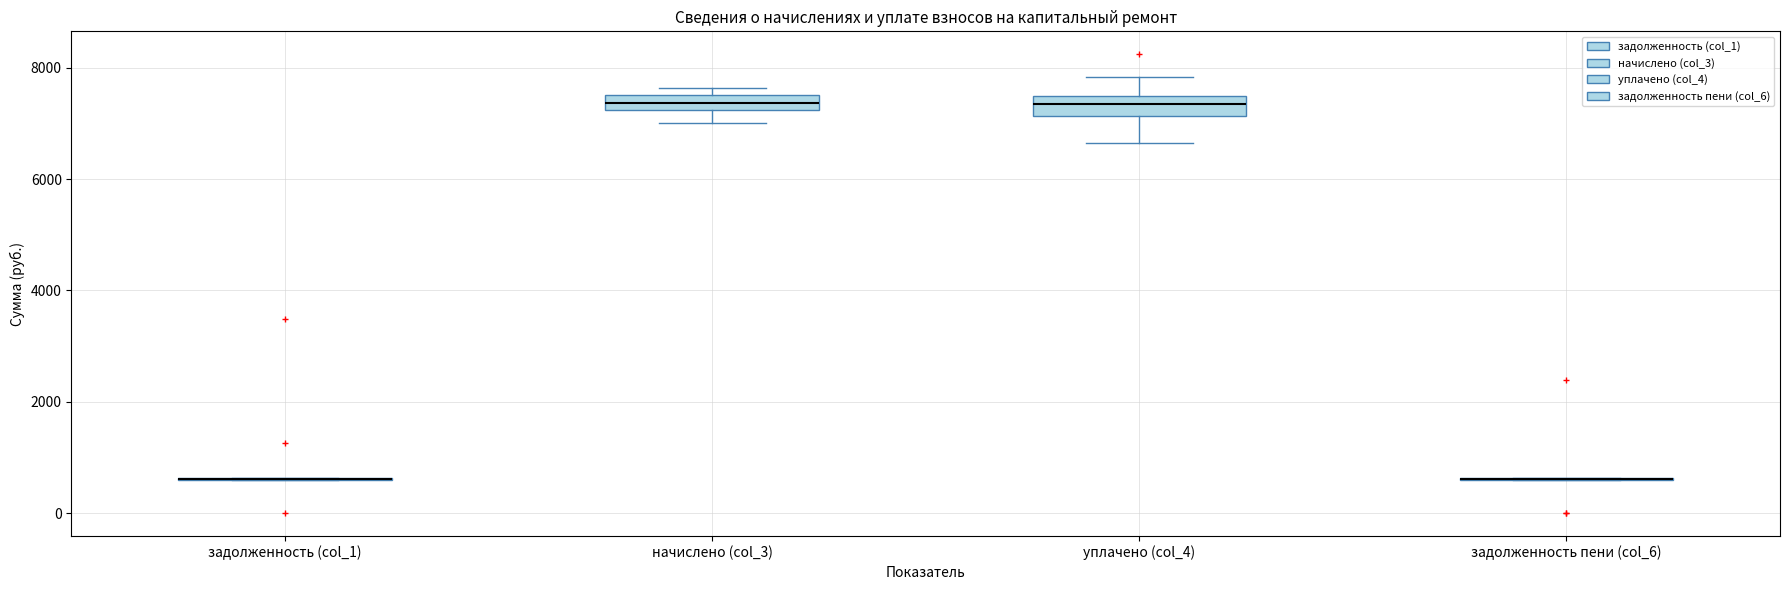

Where does the upper whisker of the box for уплачено (col_4) end on the y-axis? The values are not printed on the chart, so give them approximately, as read against the axis.

7800